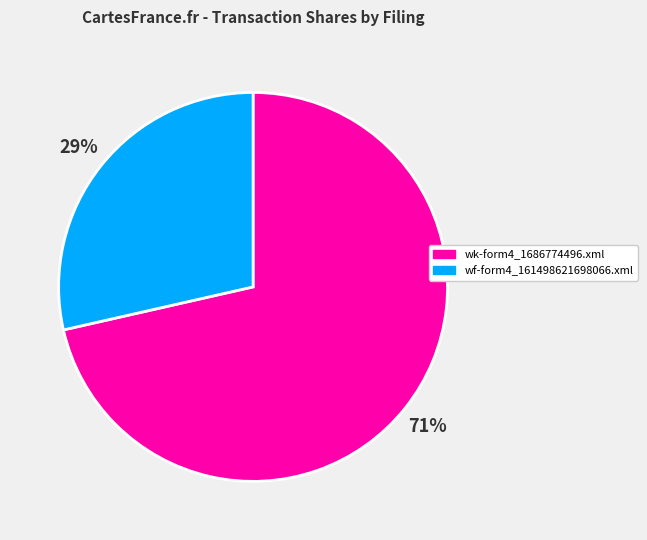

To the nearest percent, what percentage of the pie is wf-form4_161498621698066.xml?

29%